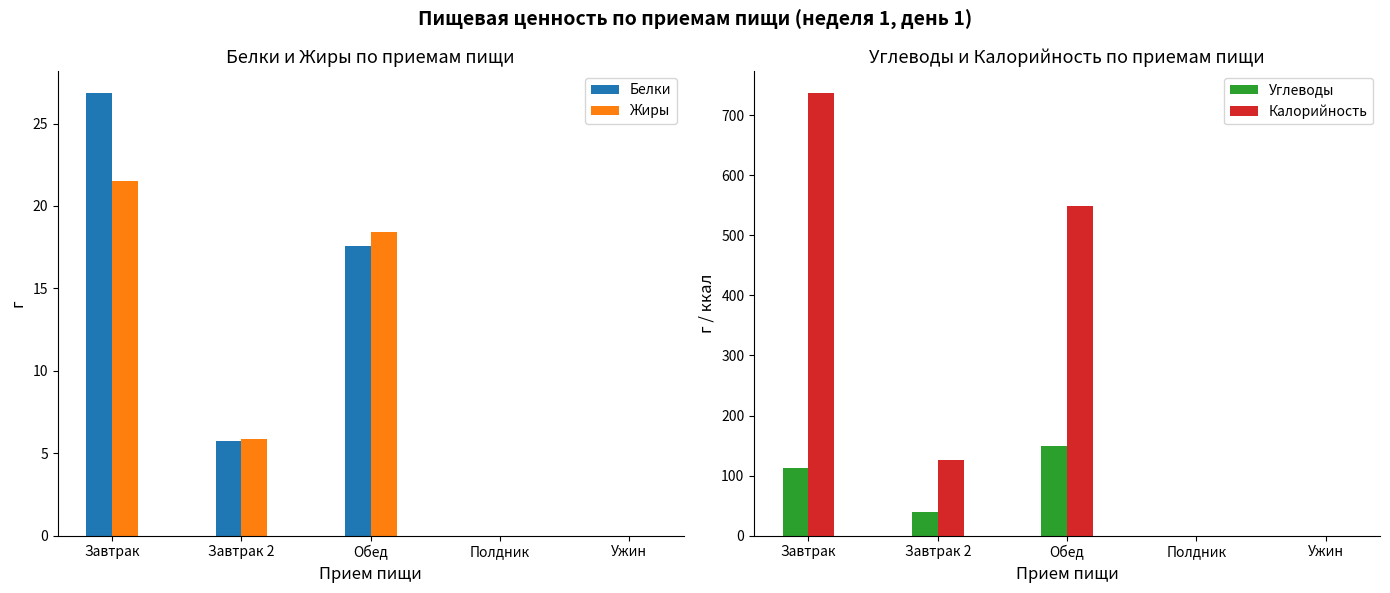

Count the number of categories in the chart.

5